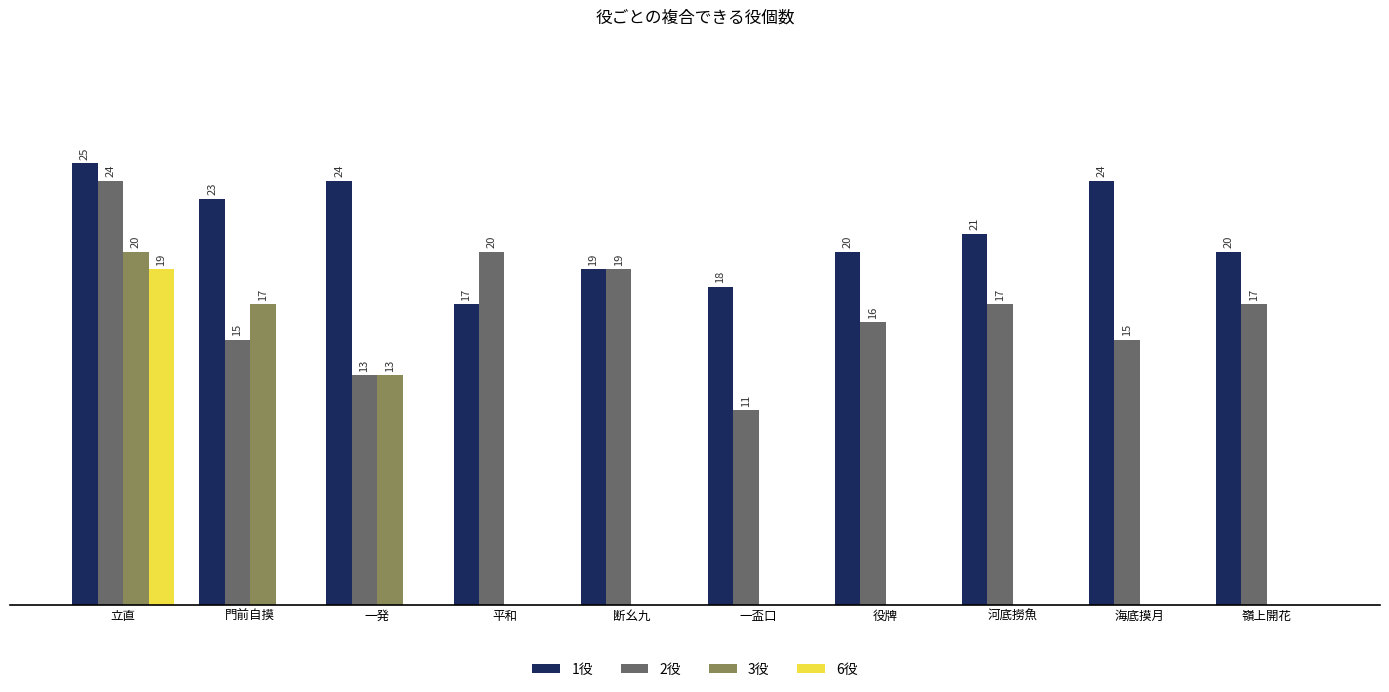

Is the value of 1役 at 海底摸月 greater than the value of 6役 at 一盃口?

Yes